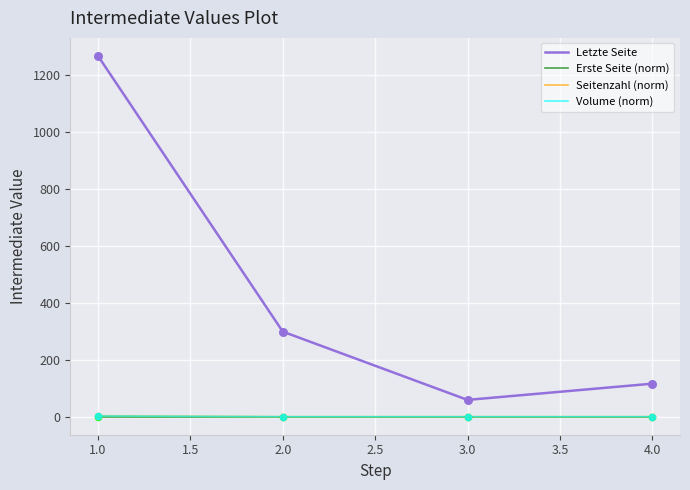

What is the spread (max minus min) of values at 4.0?

116.0